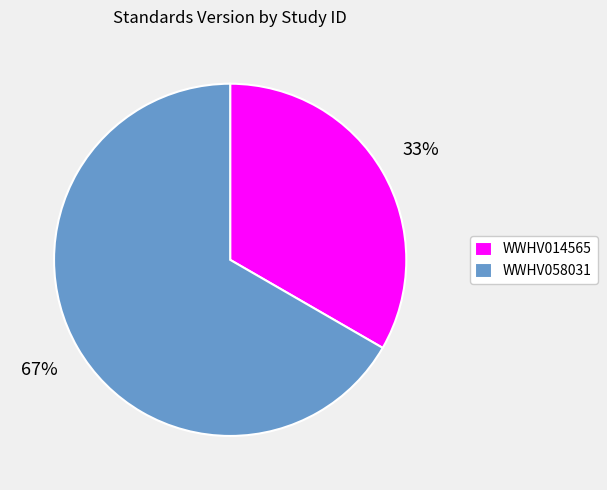

What percentage is the WWHV014565 slice, to the nearest percent?

33%